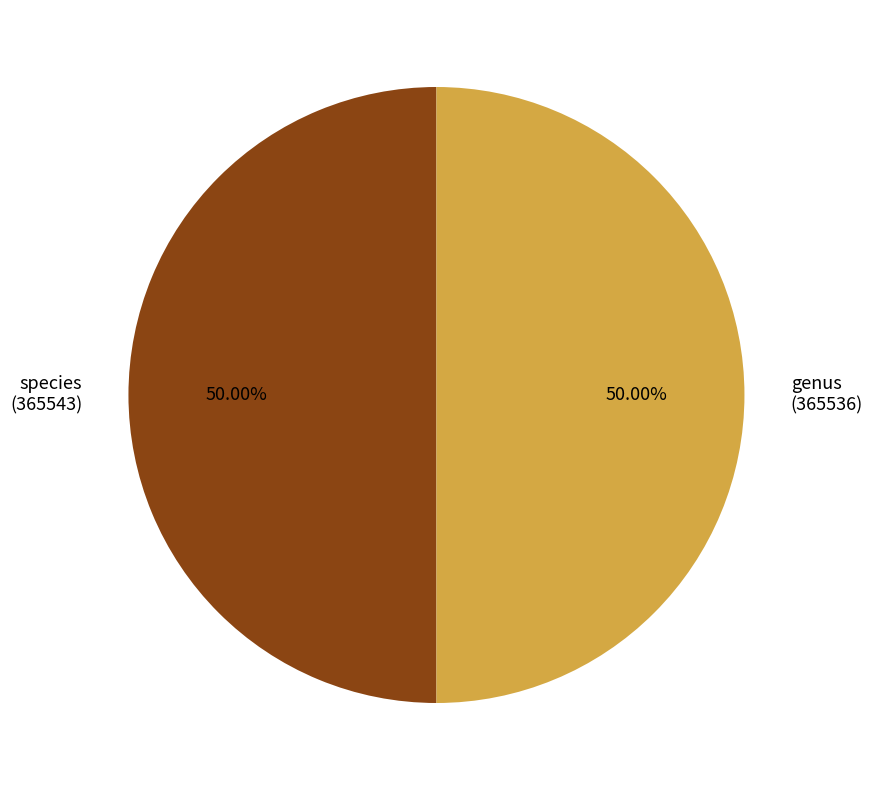

To the nearest percent, what is the combined percentage of species (365543) and genus (365536)?

100%